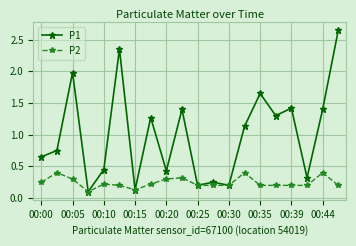

How many series are shown in this chart?

2